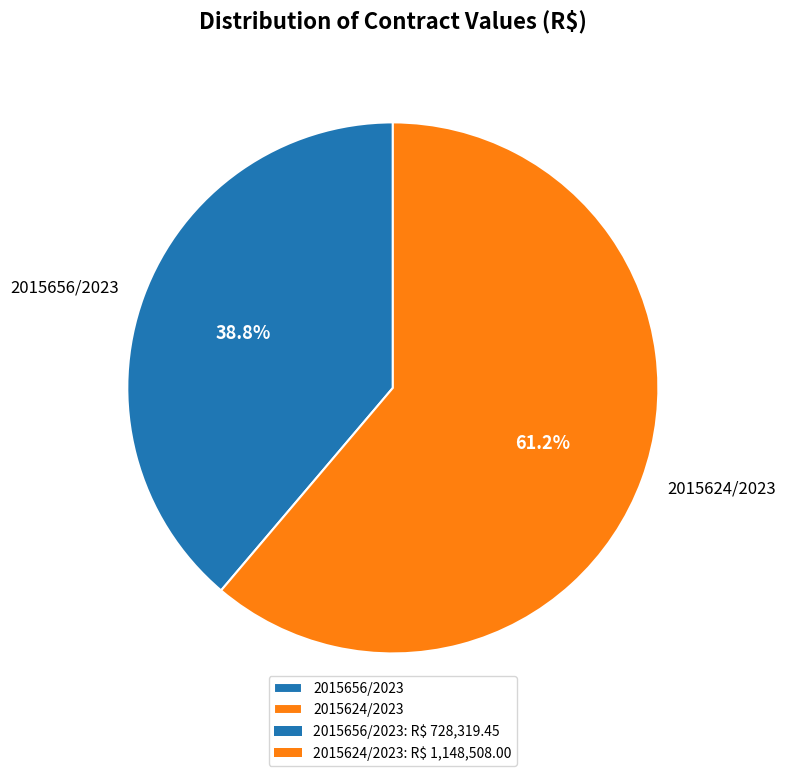

Do 2015624/2023 and 2015656/2023 together represent more than half of the pie?

Yes